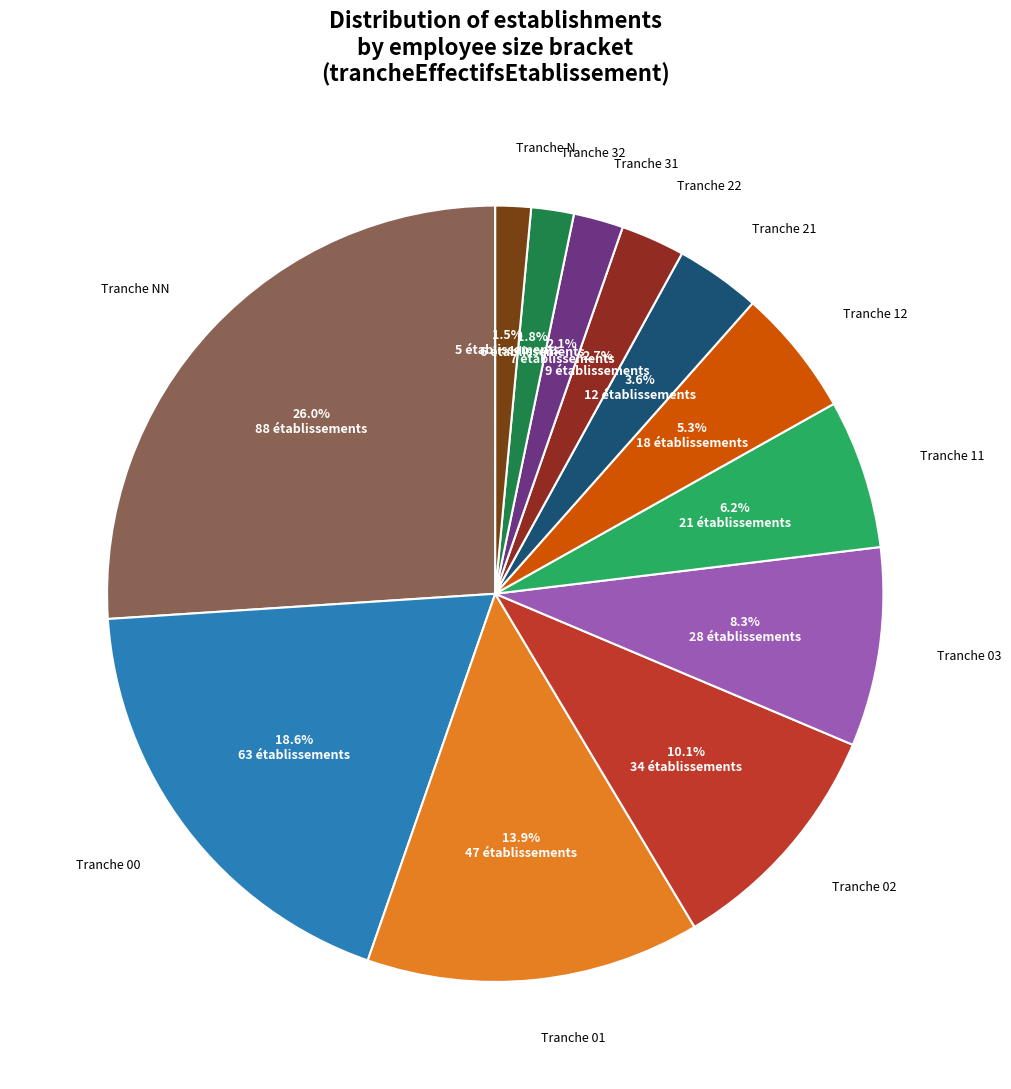

Does any single category account for the majority?

No